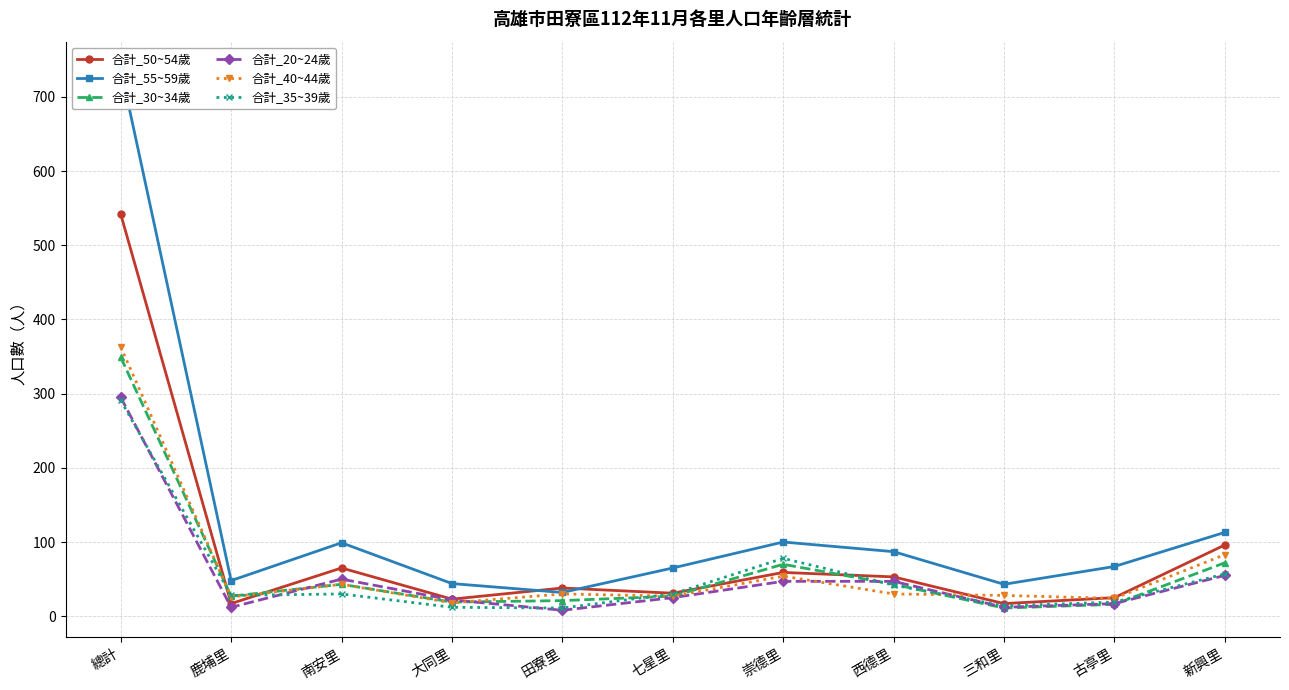

Where is 合計_30~34歲 nearest to the value 180?

新興里